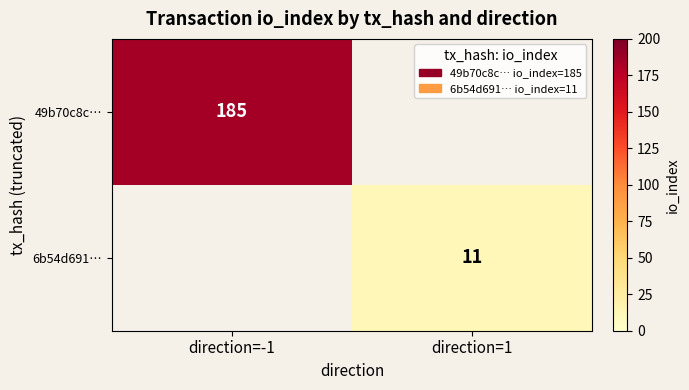

The value of 49b70c8c… at direction=-1 is 185. True or false?

True